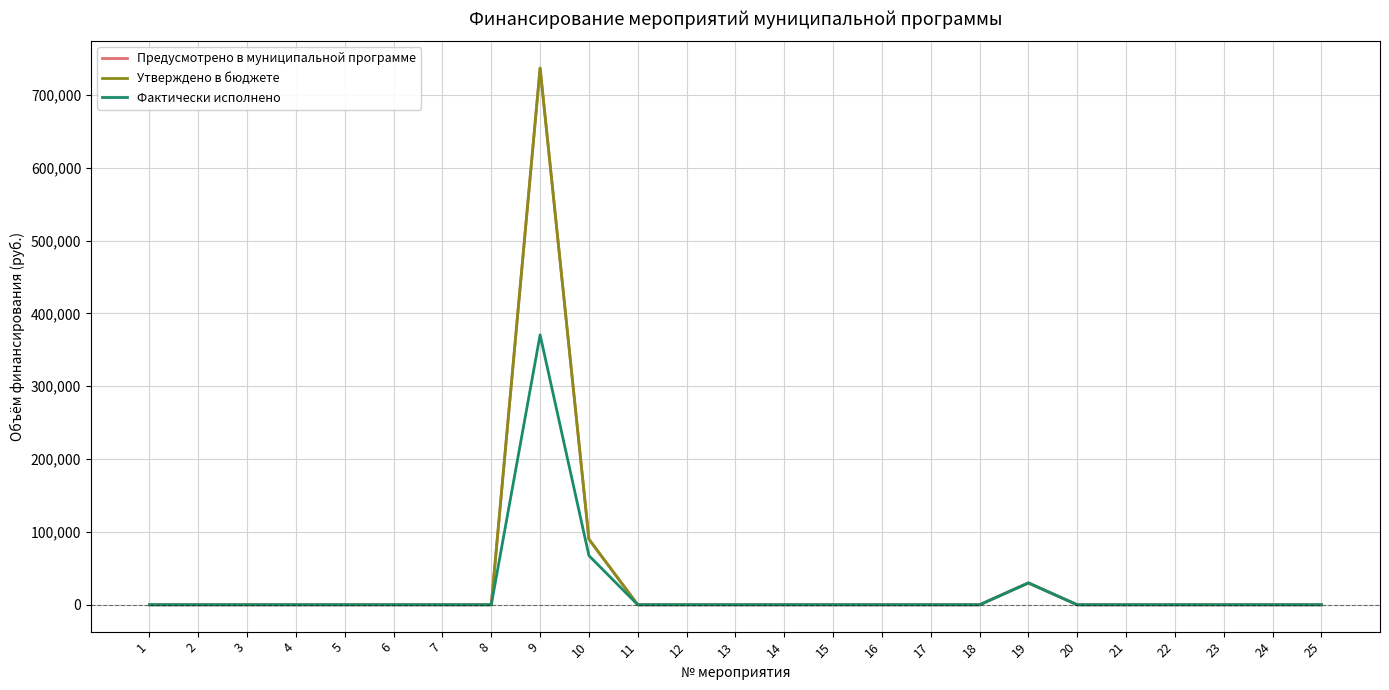

True or false: Фактически исполнено has a value of 234310.4 at 22.

False